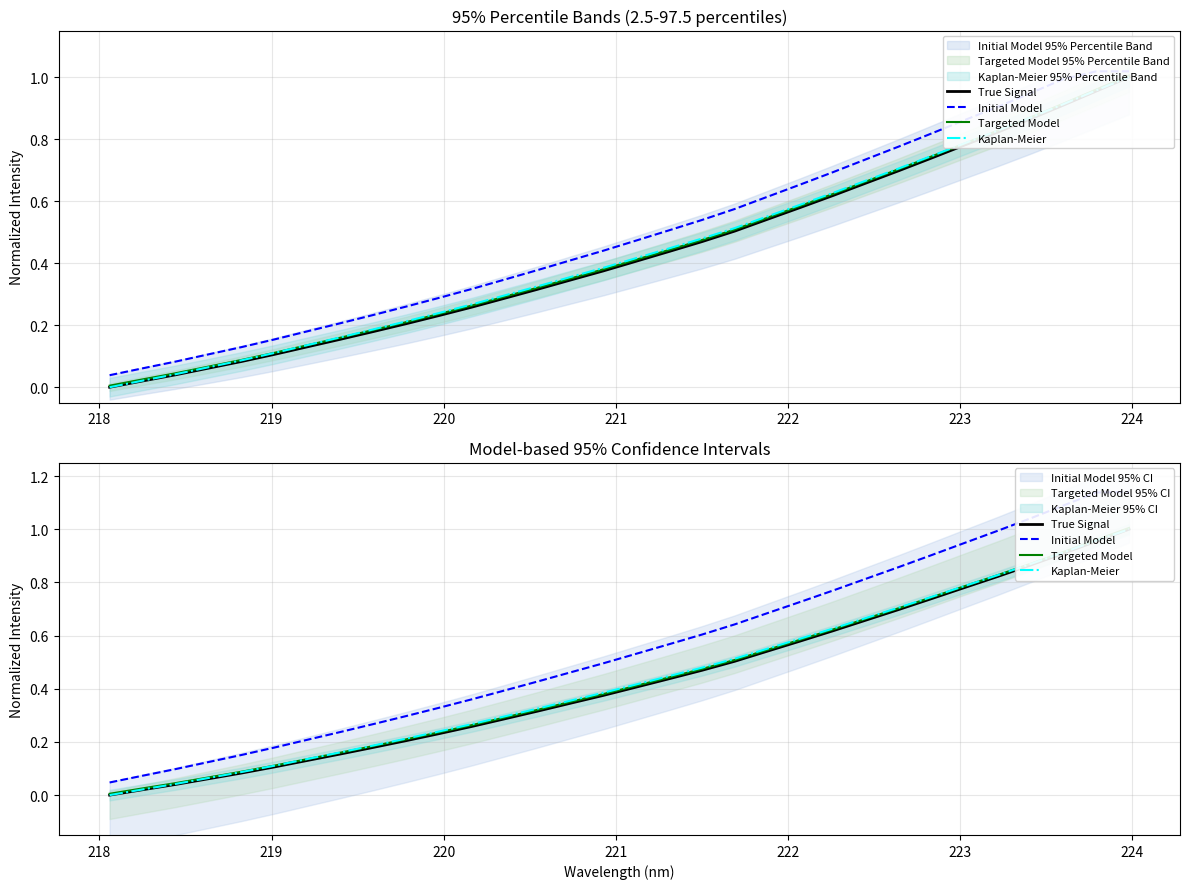

Which series has the widest spread of values?

Initial Model